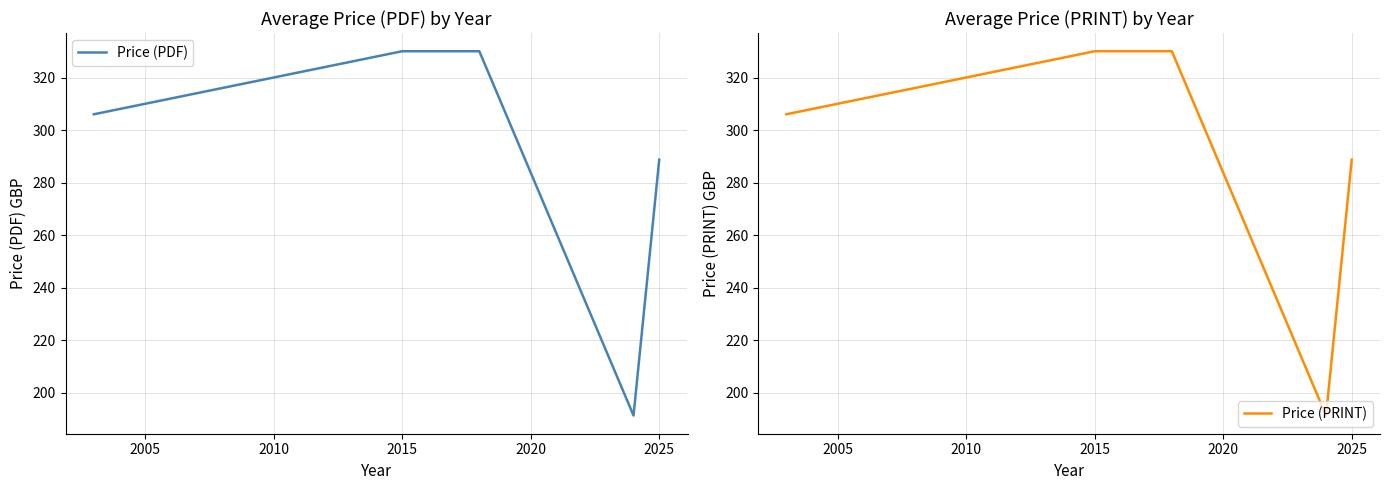

Is it true that Price (PDF) equals 288.7 at 2025?

True